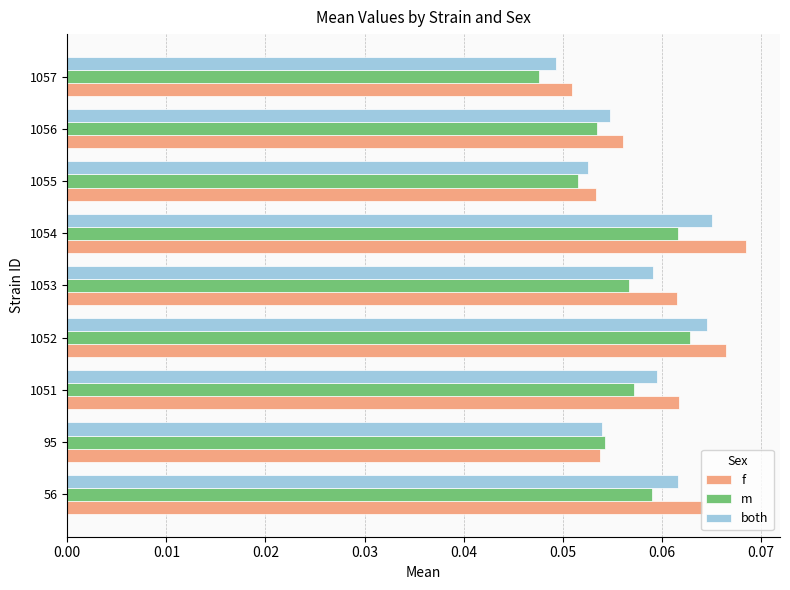

At how many categories does at least one series exceed 0?

9